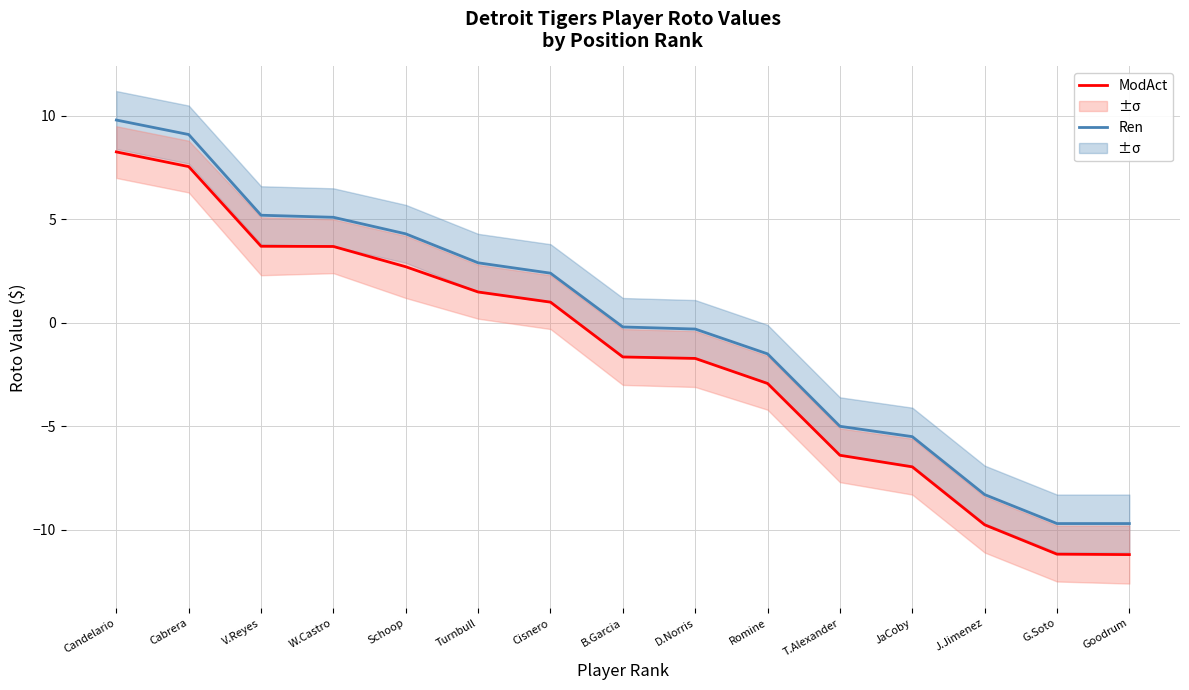

True or false: Ren and ModAct cross at least once.

False